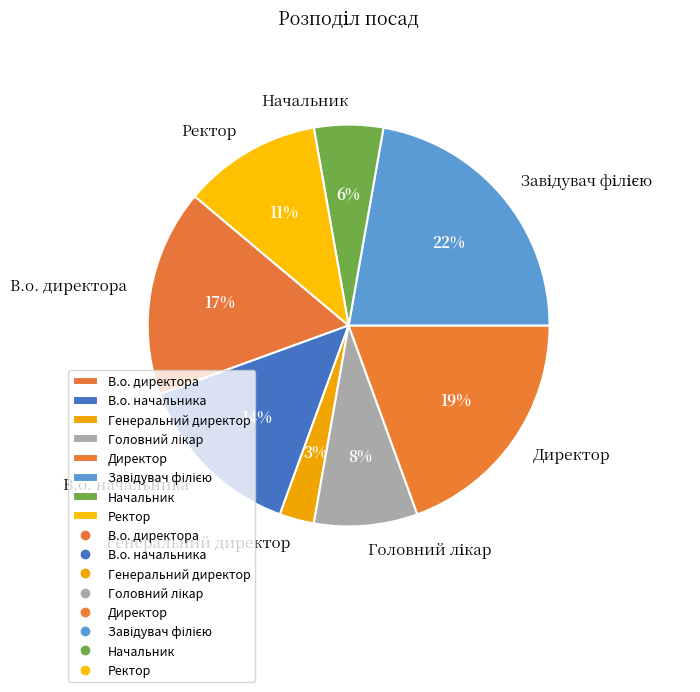

Is it true that В.о. начальника is 14% of the pie?

True